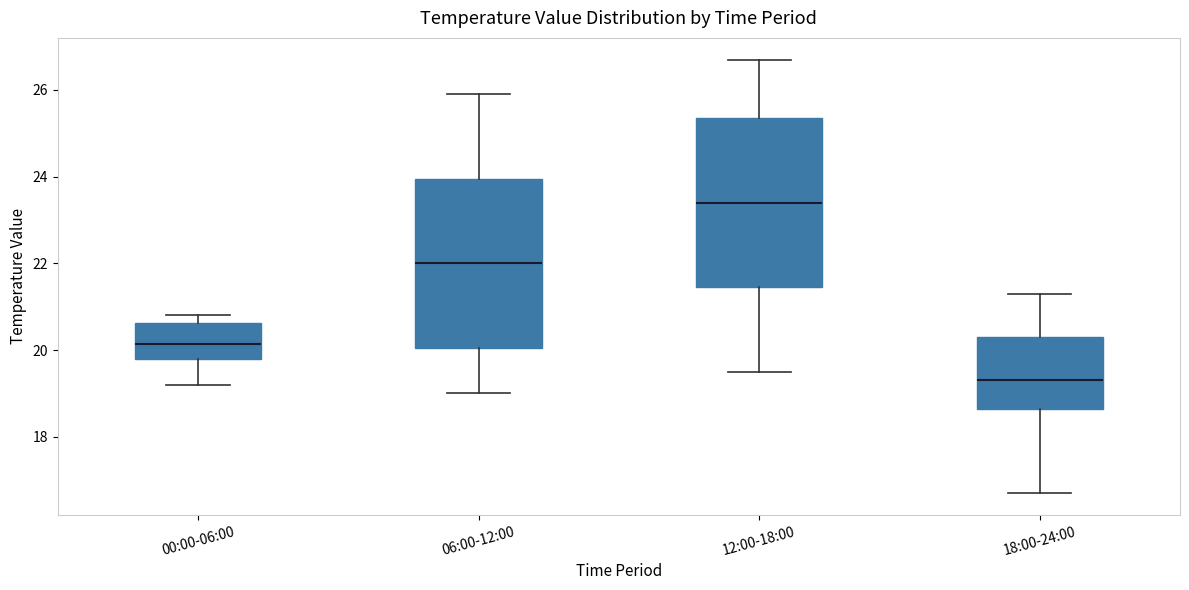

Which box's median line is the highest?

12:00-18:00